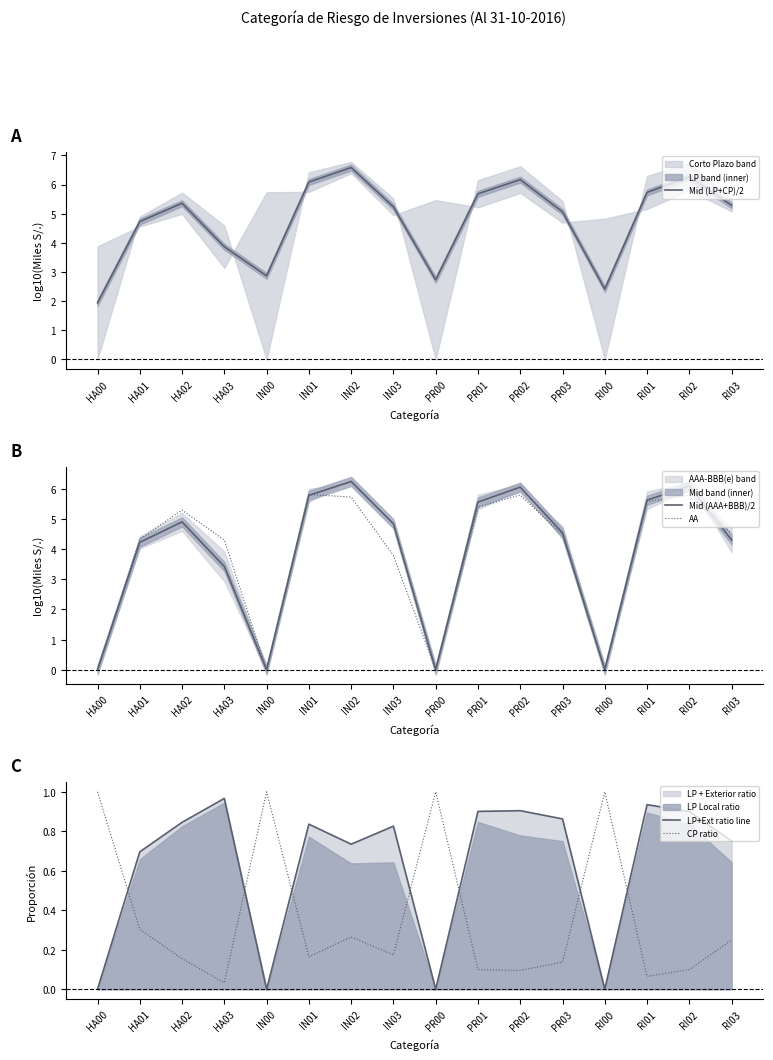

Where is the first local maximum for Mid (LP+CP)/2?

HA02